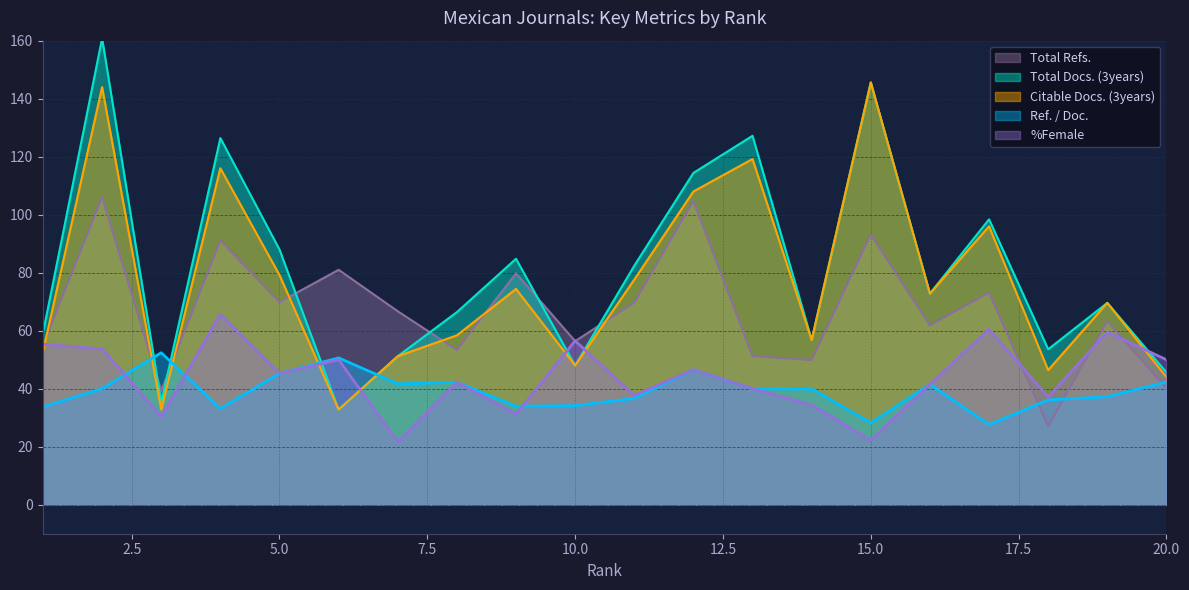

The Total Docs. (3years) series shows 17.0 at 19. True or false?

False